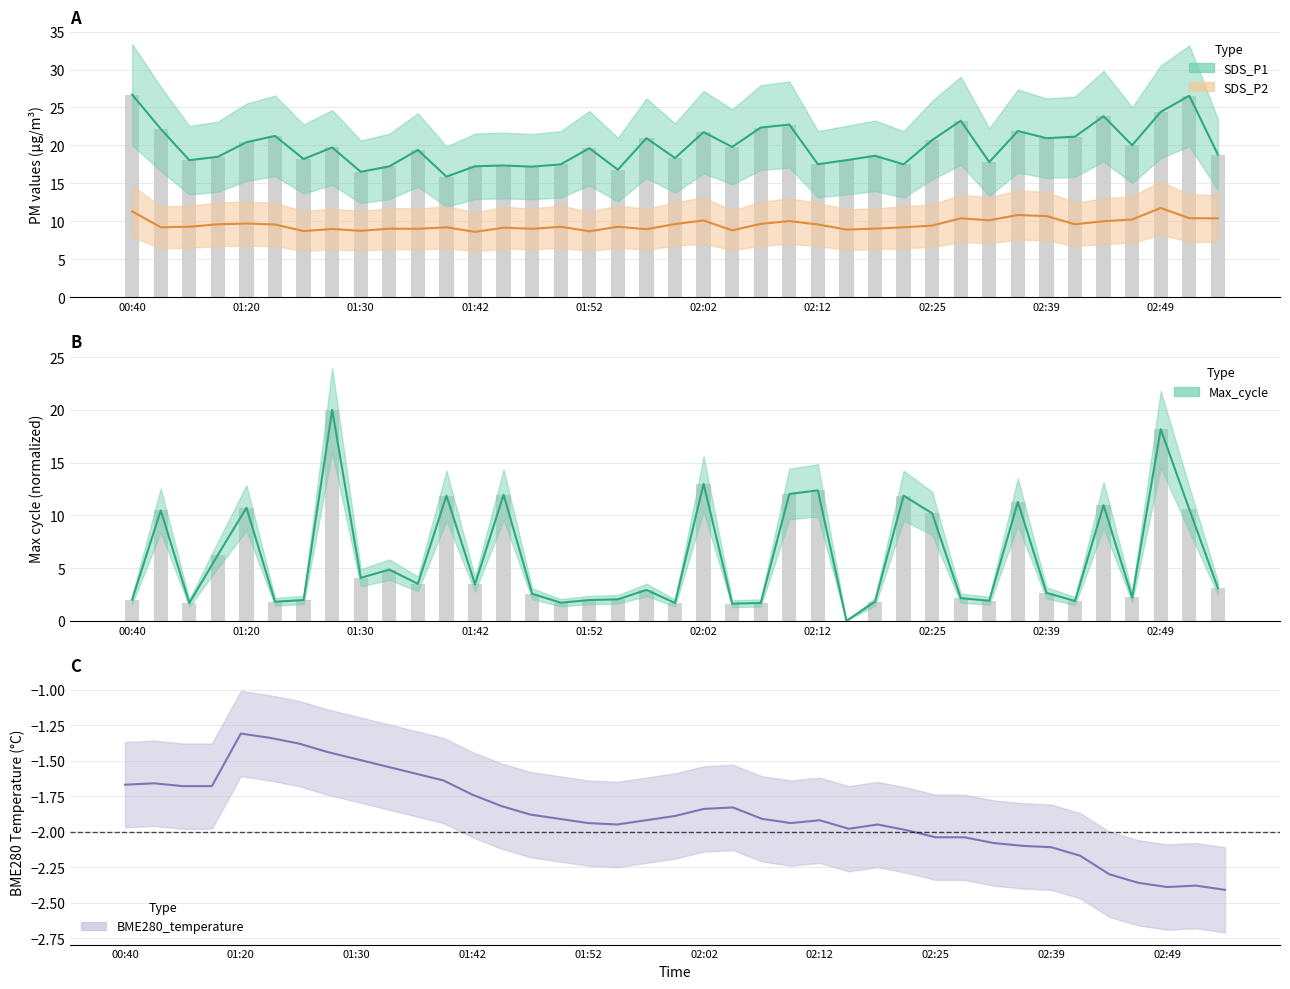

True or false: SDS_P2 has a value of 9.0 at 01:47.

True